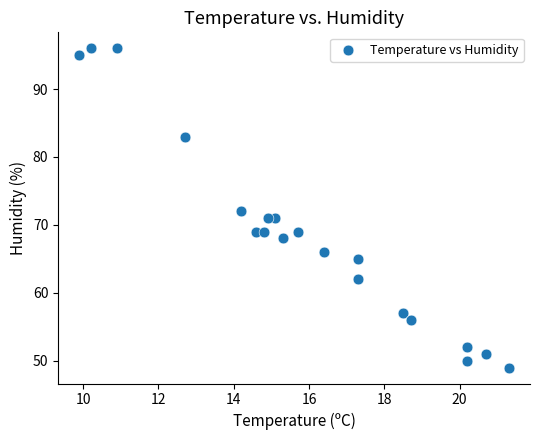

What is the range of Y values (max minus min)?

47